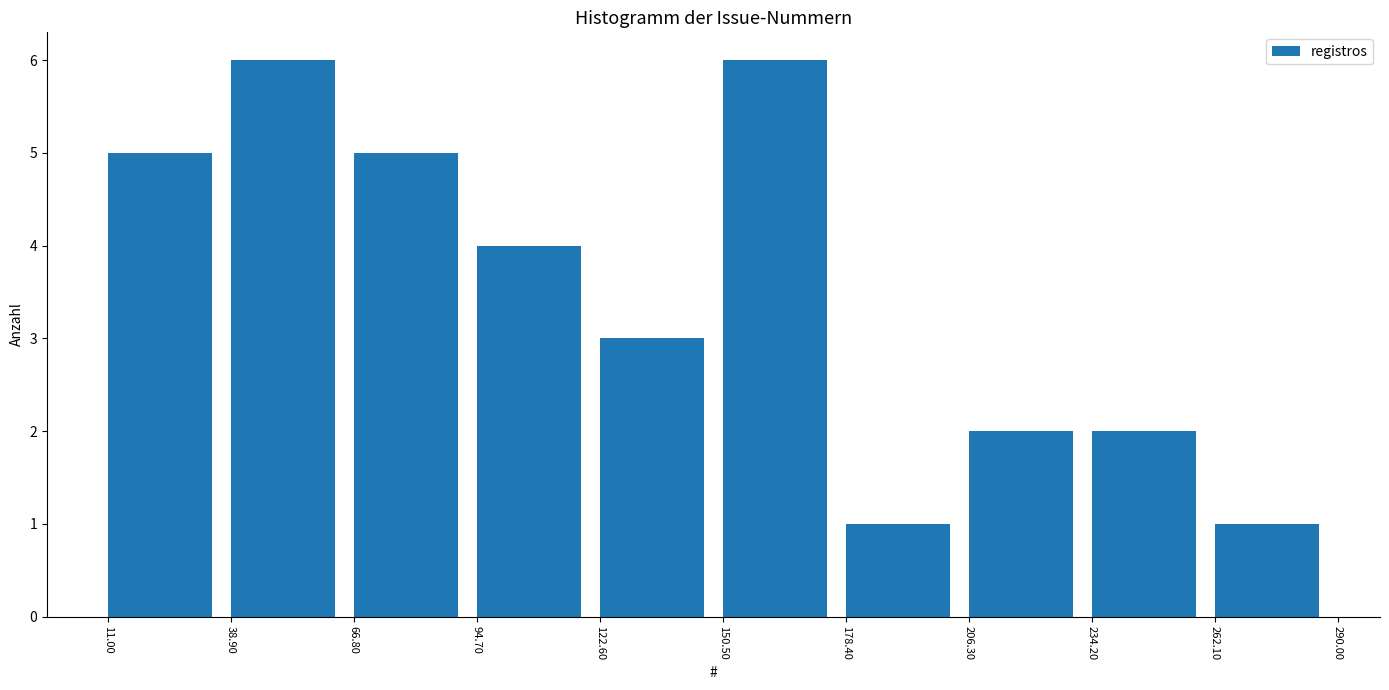

Reading left to right, list every bar in this chart as the range it spans on the x-axis followed by its height. The values are not printed on the chart, so give them approximately, as read against the axis.

11.00 to 38.90: 5
38.90 to 66.80: 6
66.80 to 94.70: 5
94.70 to 122.60: 4
122.60 to 150.50: 3
150.50 to 178.40: 6
178.40 to 206.30: 1
206.30 to 234.20: 2
234.20 to 262.10: 2
262.10 to 290.00: 1